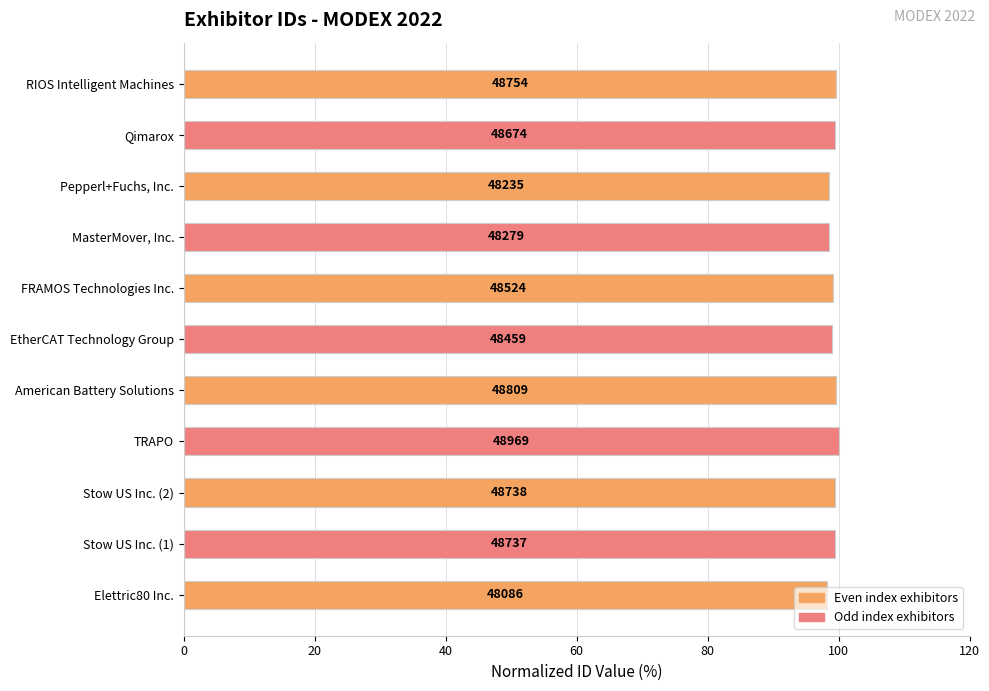

Does the chart contain stacked bars?

No